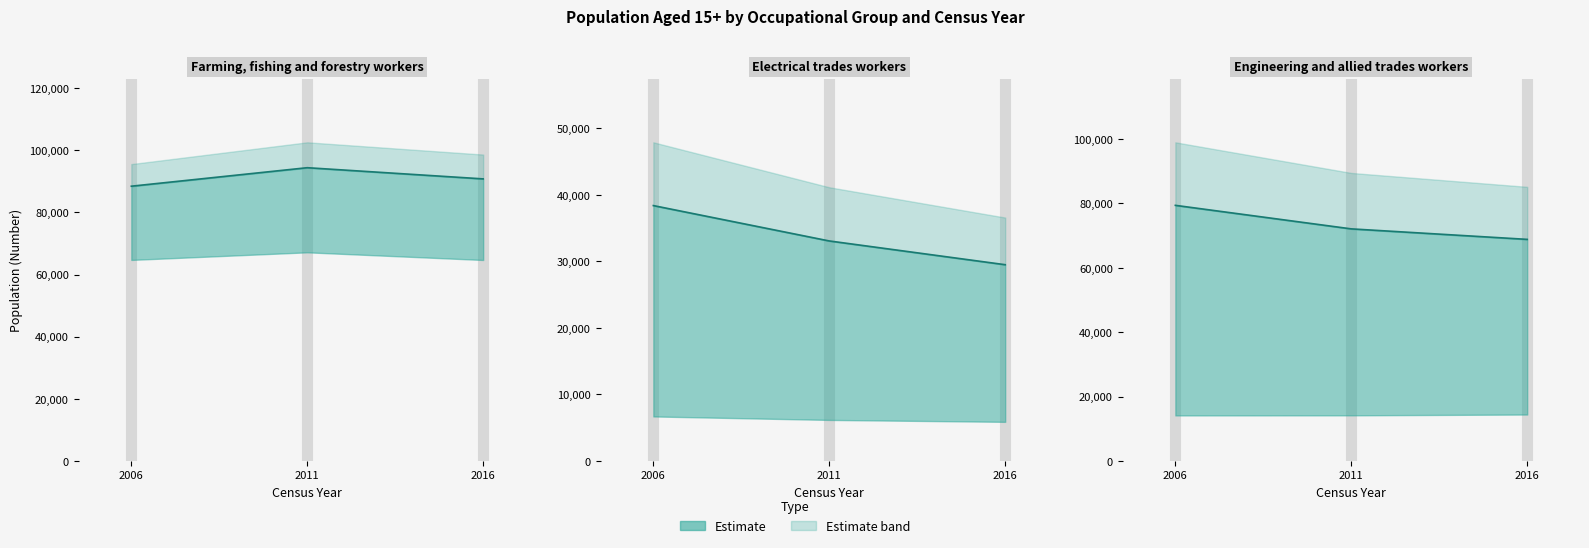

Which series has the widest spread of values?

Engineering and allied trades workers